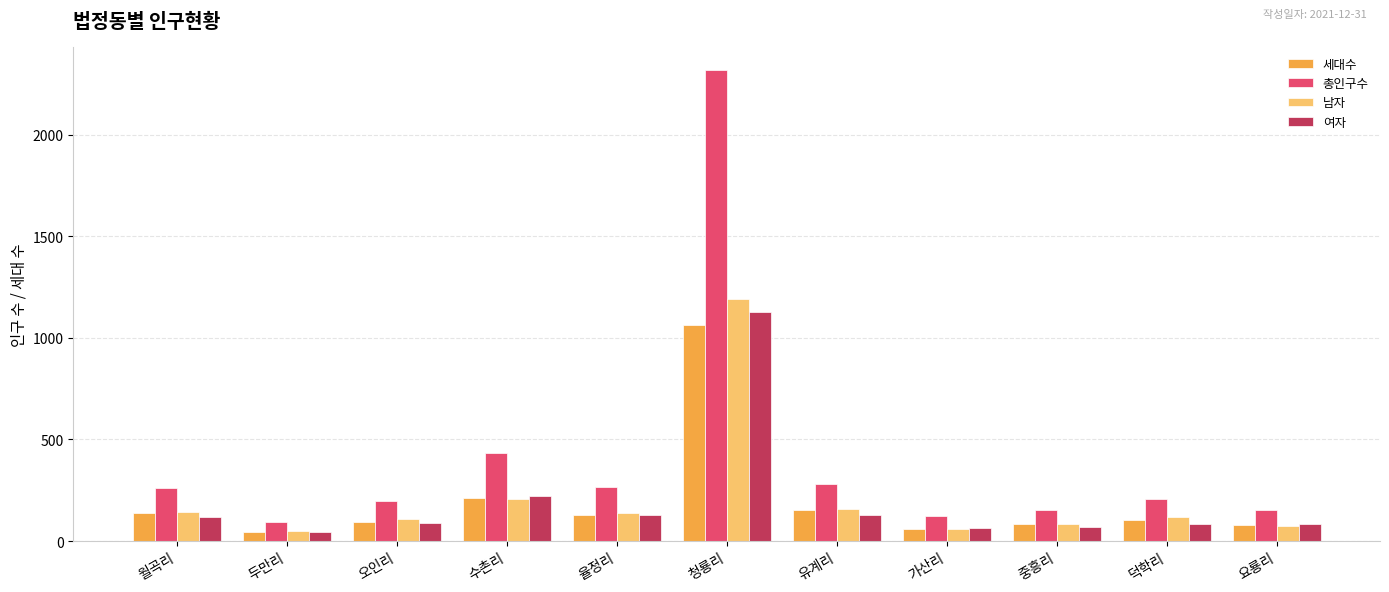

What is the total value across all series at 유계리?

717